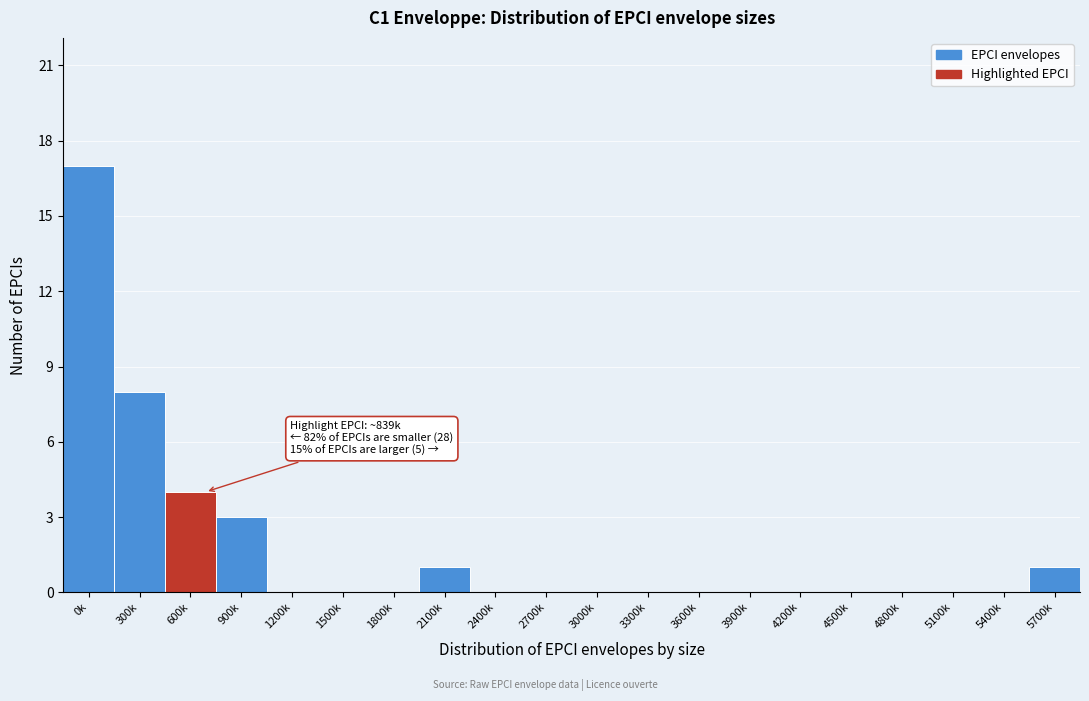

The value at 3300k is 8. True or false?

False